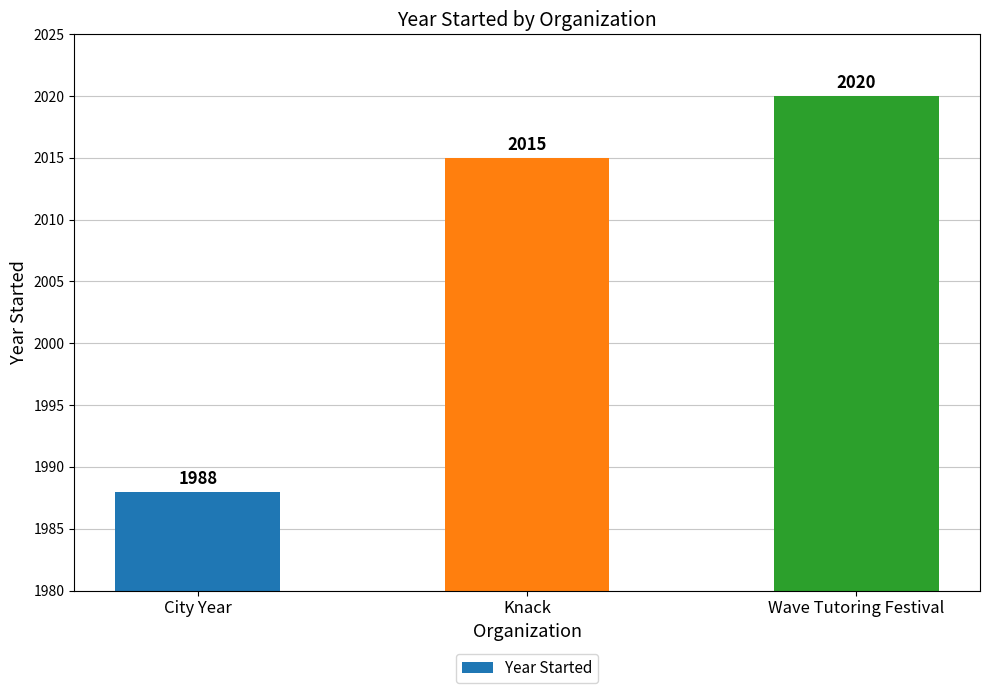

Is it true that the value at Wave Tutoring Festival is 2020?

True